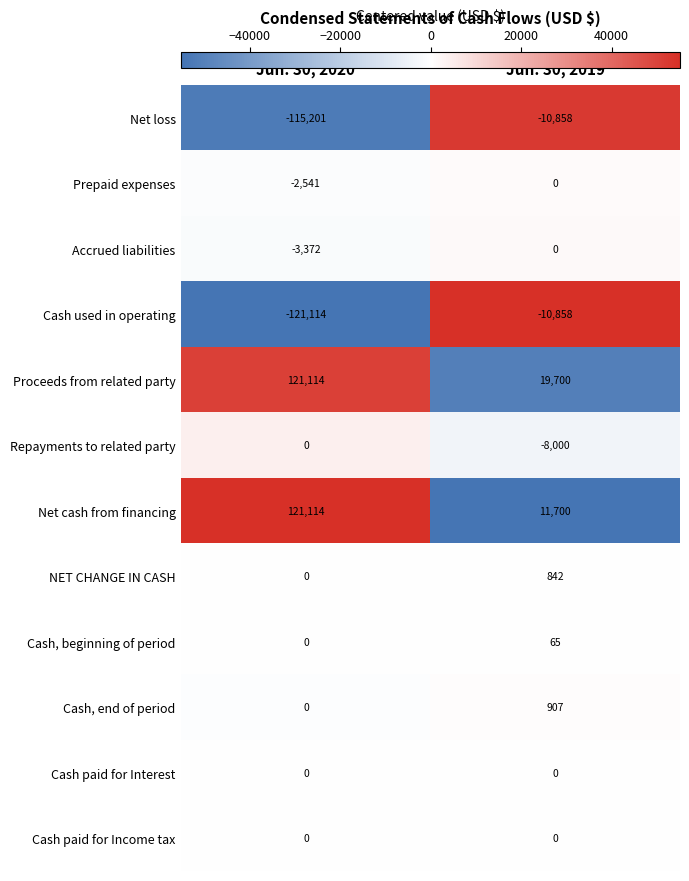

Reading left to right, list all the values displayed in this chart.

Net loss: -115201	-10858
Prepaid expenses: -2541	0
Accrued liabilities: -3372	0
Cash used in operating: -121114	-10858
Proceeds from related party: 121114	19700
Repayments to related party: 0	-8000
Net cash from financing: 121114	11700
NET CHANGE IN CASH: 0	842
Cash, beginning of period: 0	65
Cash, end of period: 0	907
Cash paid for Interest: 0	0
Cash paid for Income tax: 0	0